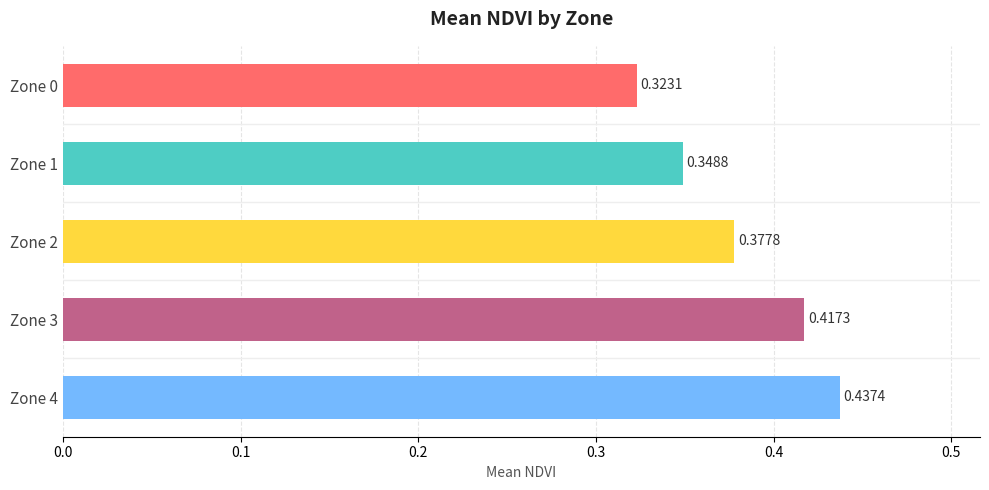

List the labels in order of value, largest first.

Zone 4, Zone 3, Zone 2, Zone 1, Zone 0